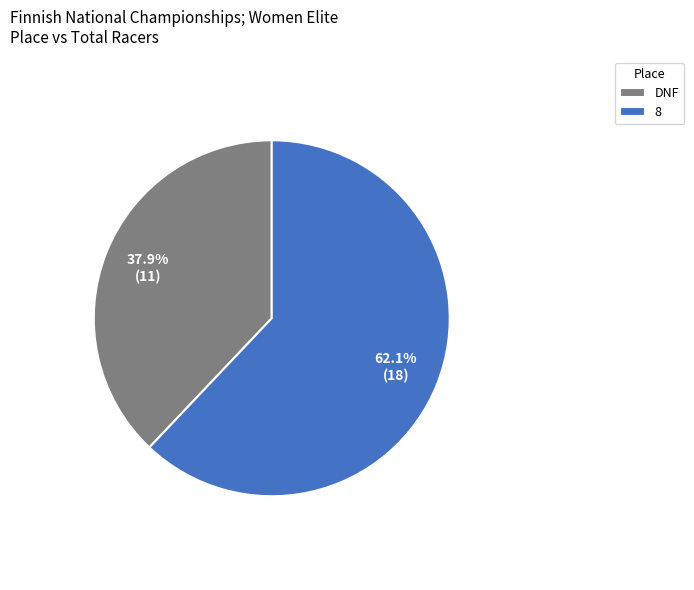

To the nearest percent, what is the combined percentage of 8 and DNF?

100%